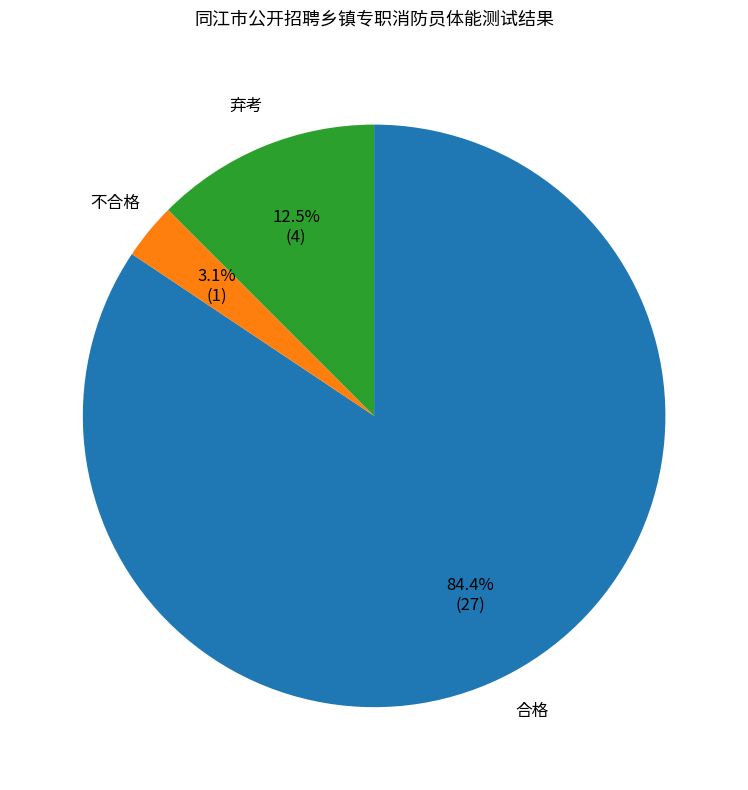

Is there a majority slice in this chart?

Yes